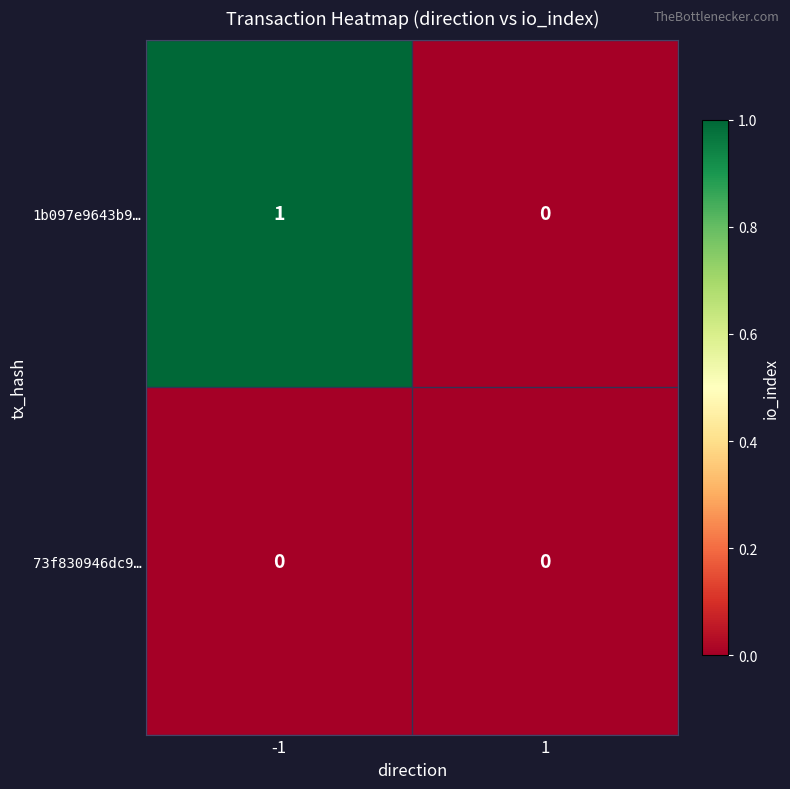

Which series has the largest total across all categories?

1b097e9643b9…